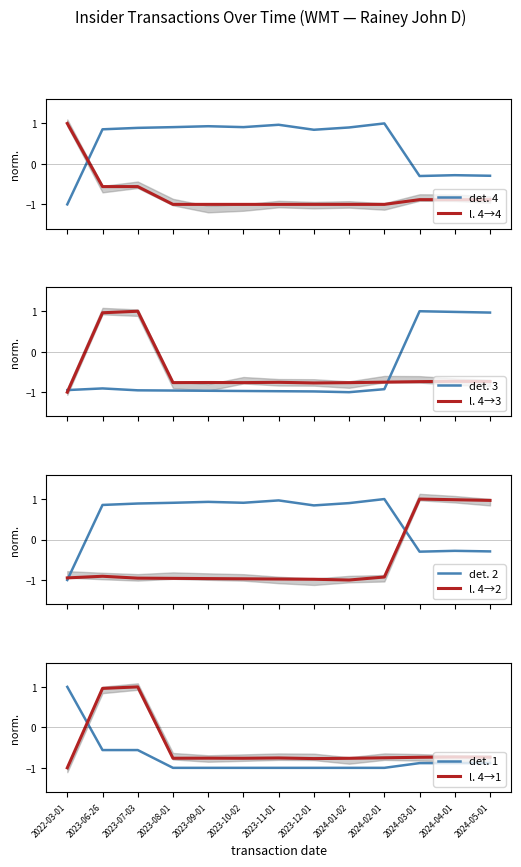

Is this an area chart (filled region under the line)?

No